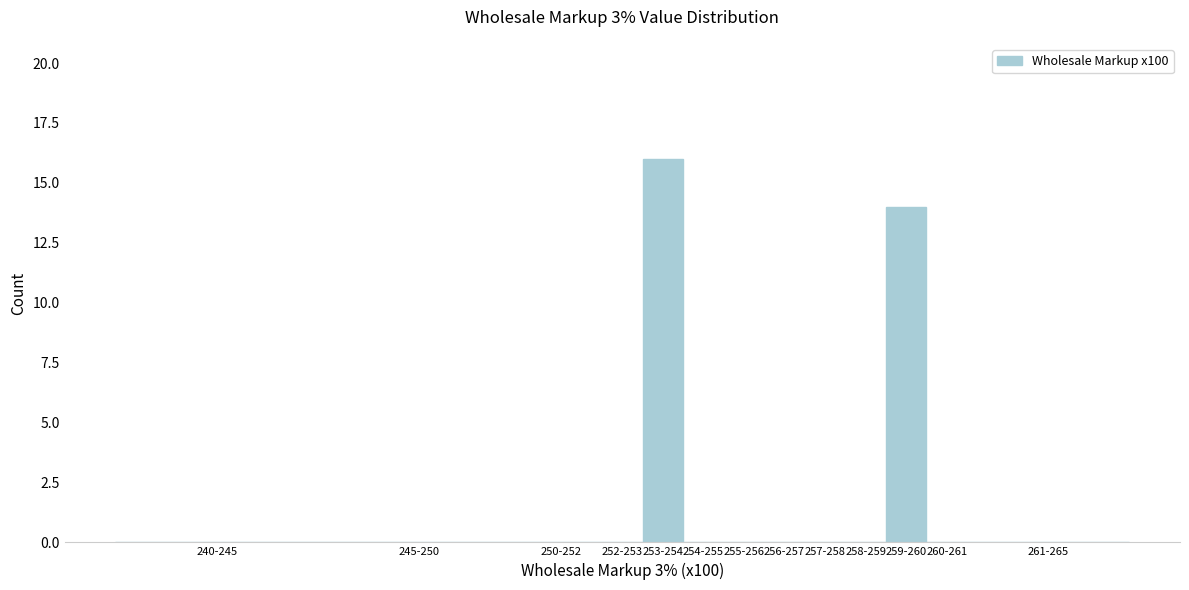

Reading left to right, transcribe all the data shown in this chart.

240-245=0	245-250=0	250-252=0	252-253=0	253-254=16	254-255=0	255-256=0	256-257=0	257-258=0	258-259=0	259-260=14	260-261=0	261-265=0